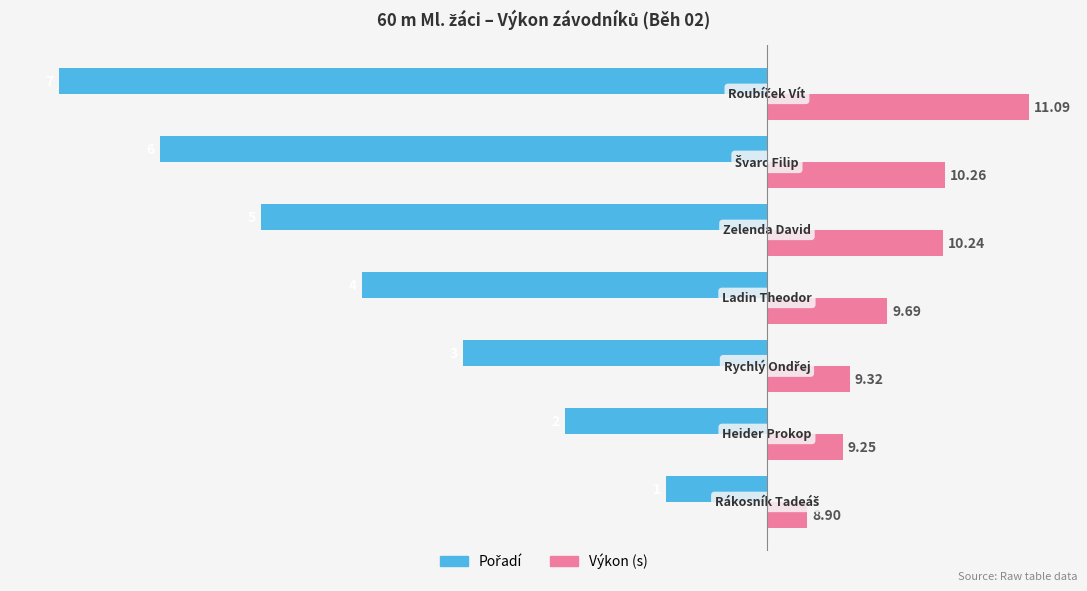

How many bars are there in each group?

2